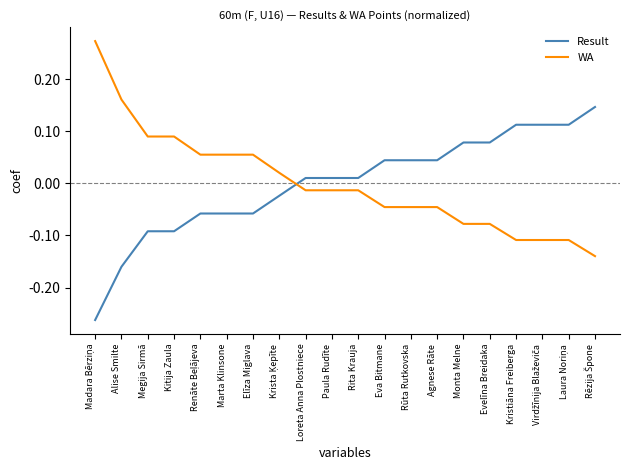

Is the value of WA at Megija Sirmā greater than the value of Result at Elīza Miglava?

Yes